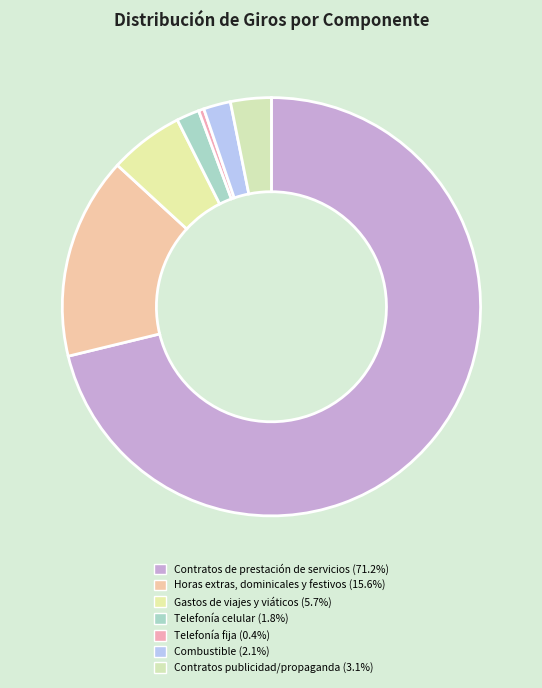

Which slice is the smallest?

Telefonía fija